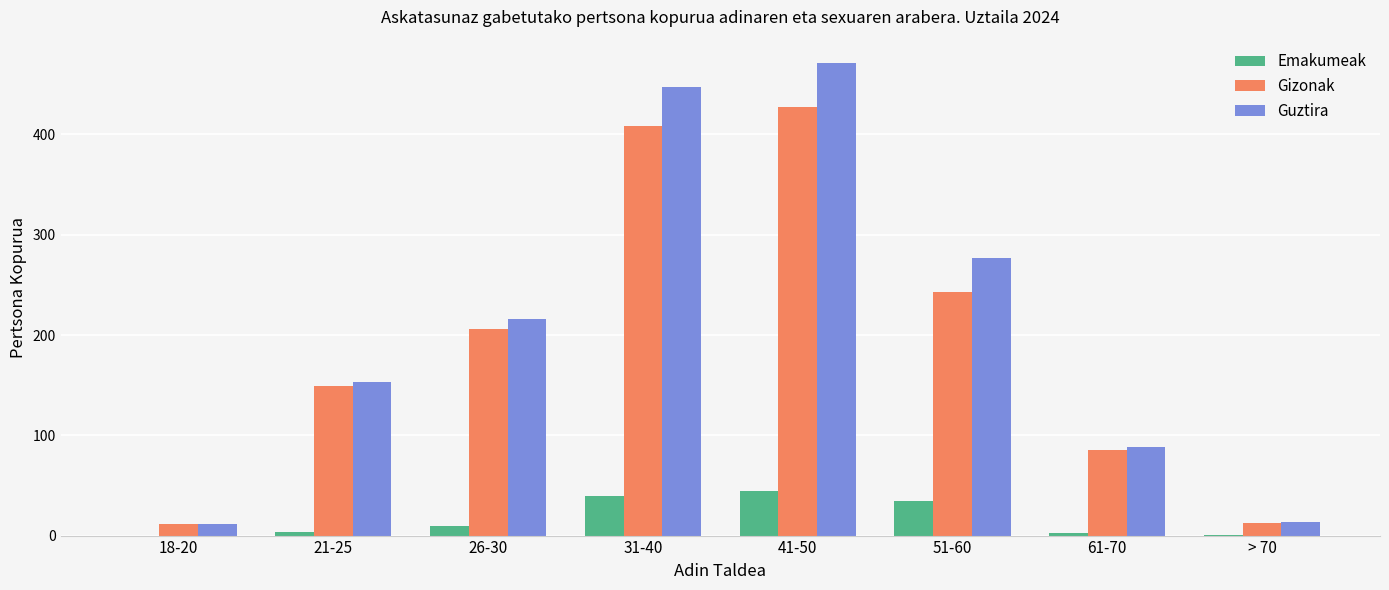

Which series changed the most between 21-25 and 26-30?

Guztira